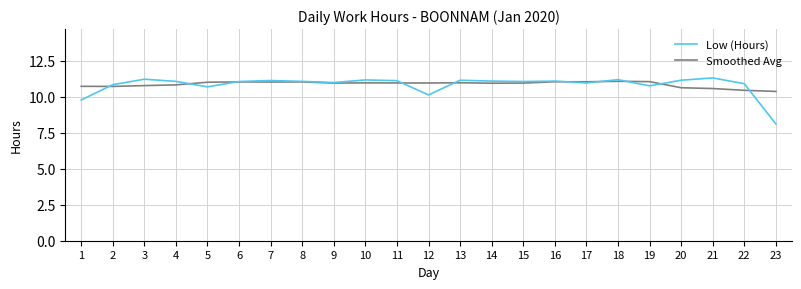

Where do Smoothed Avg and Low (Hours) first cross each other?

1 and 2